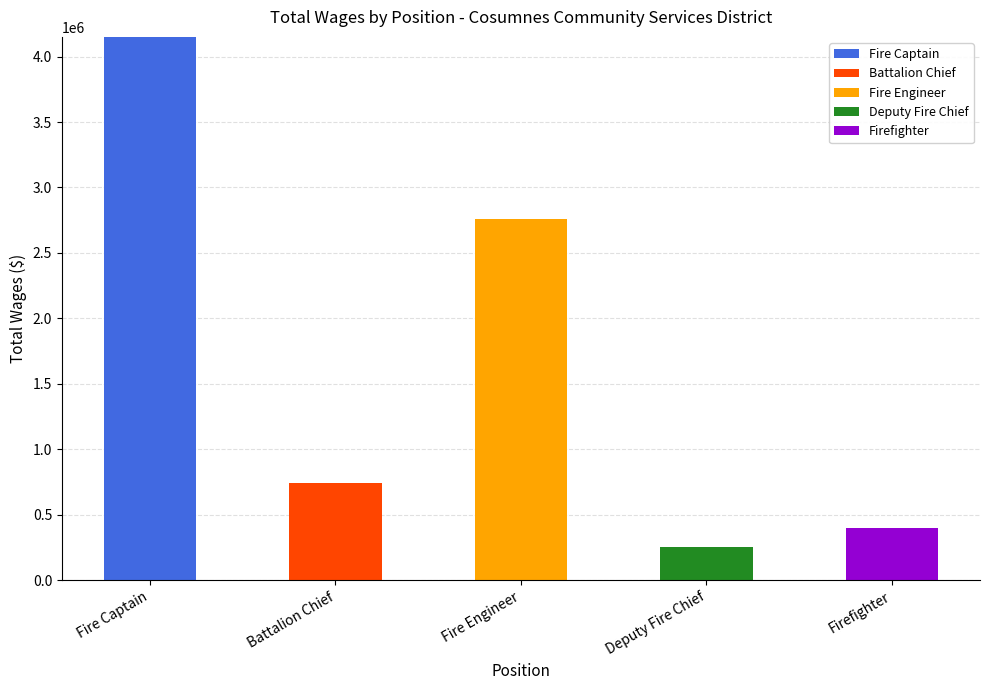

At which category is the sum across all series the highest?

Fire Captain